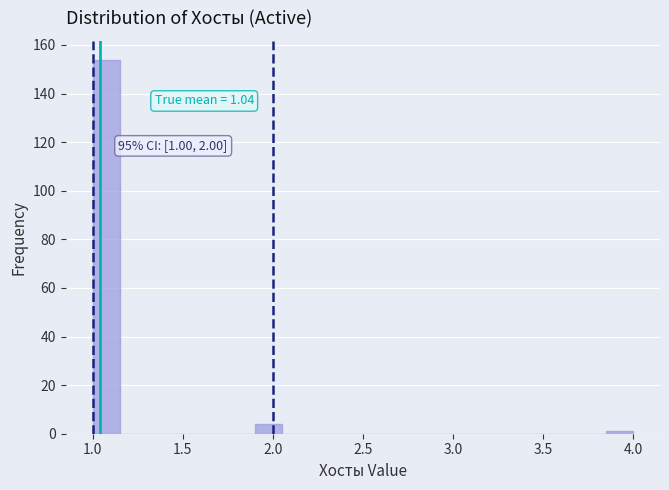

Read against the x-axis, roughly where is the centre of the tallest bar?

1.10